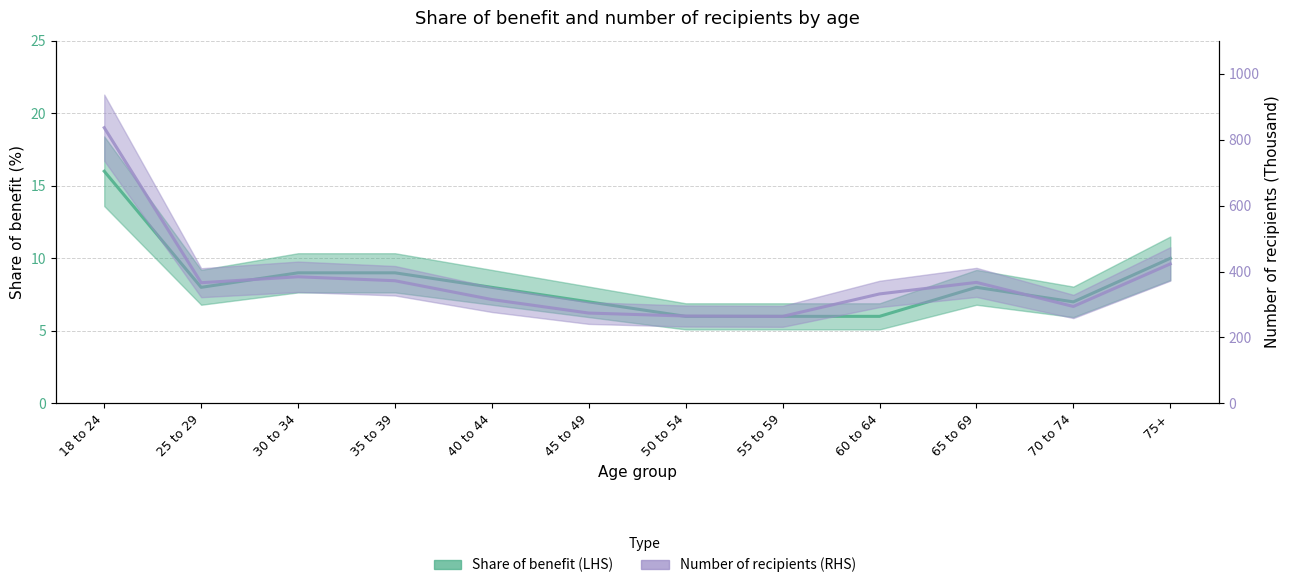

Reading right to left, list all the values displayed in this chart.

Share of benefit (LHS): 75+=10	70 to 74=7	65 to 69=8	60 to 64=6	55 to 59=6	50 to 54=6	45 to 49=7	40 to 44=8	35 to 39=9	30 to 34=9	25 to 29=8	18 to 24=16
Number of recipients (RHS): 75+=423	70 to 74=294	65 to 69=367	60 to 64=332	55 to 59=264	50 to 54=265	45 to 49=274	40 to 44=315	35 to 39=372	30 to 34=384	25 to 29=366	18 to 24=836